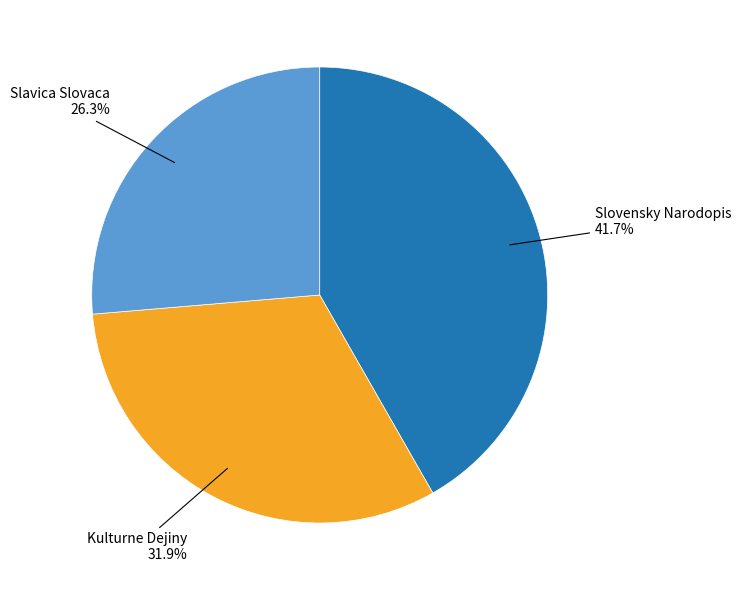

Is there any slice that represents more than half of the pie?

No